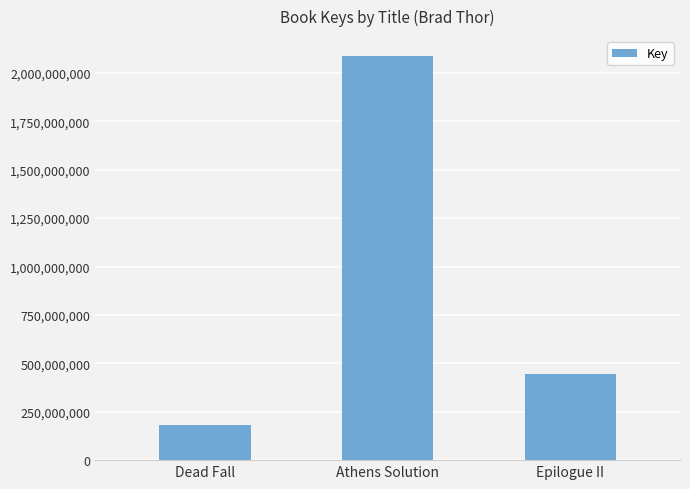

Reading left to right, transcribe all the data shown in this chart.

Dead Fall=183155872	Athens Solution=2085701430	Epilogue II=446175201